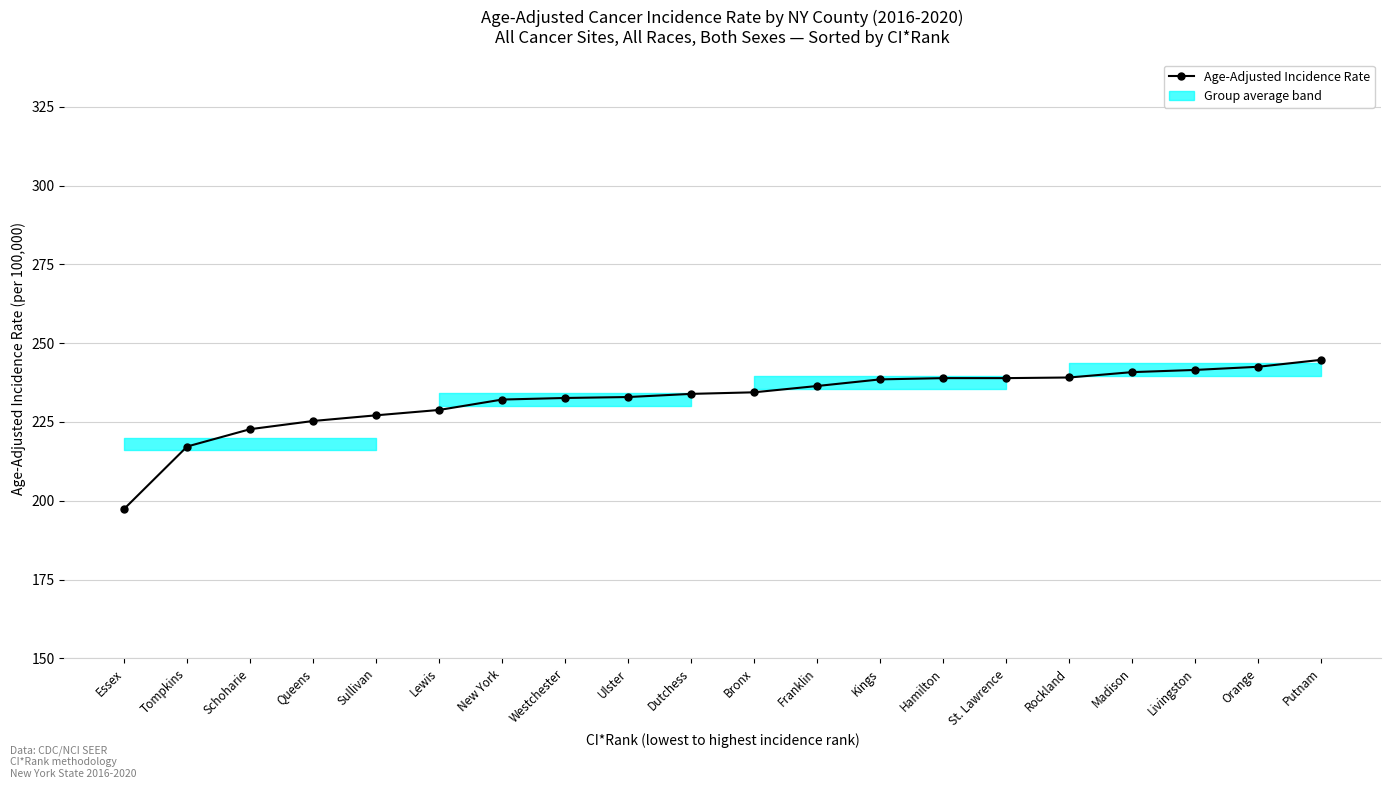

Is it true that the value at Westchester is 232.6?

True